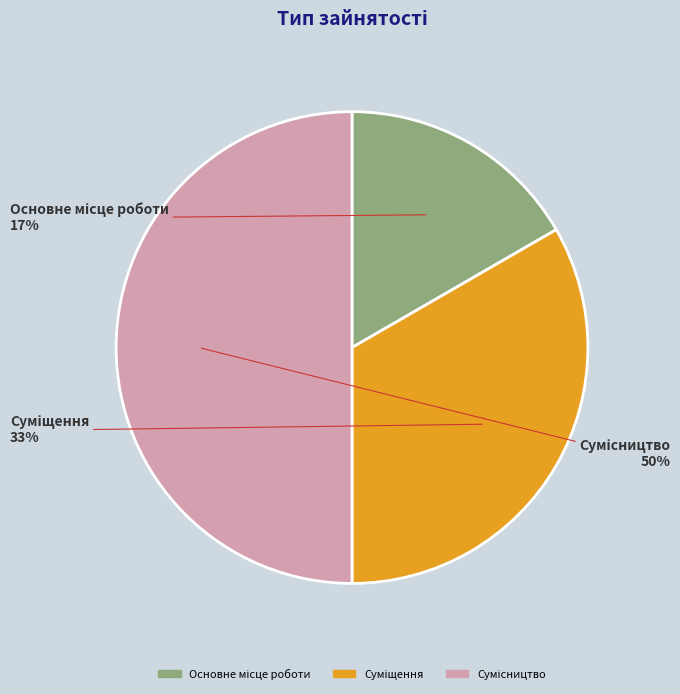

To the nearest percent, what is the difference between the largest and smallest slice percentages?

33%